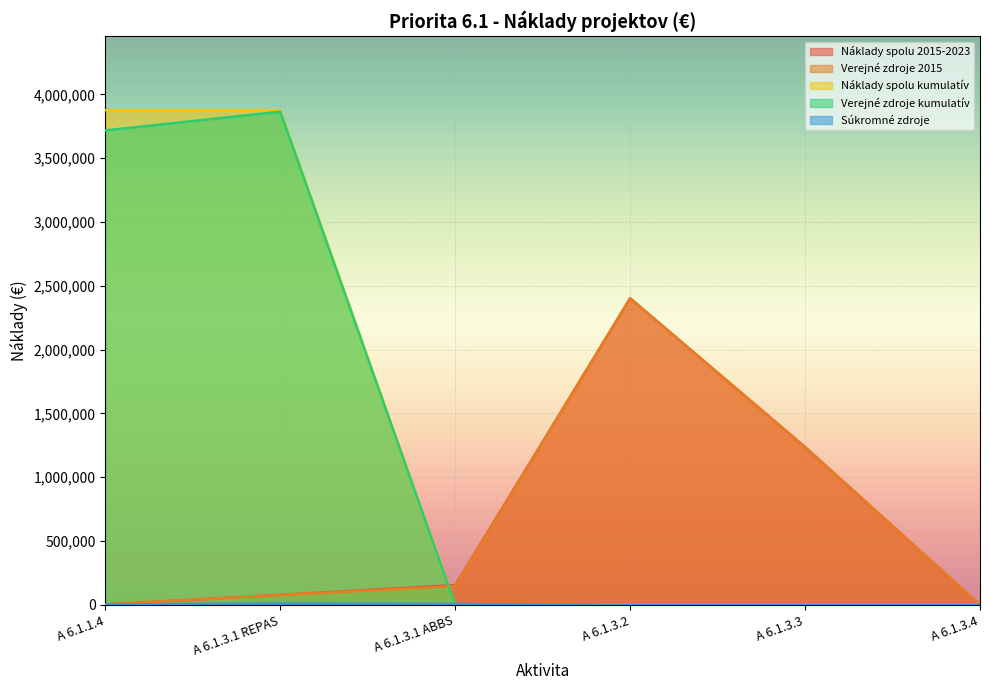

At which category does Náklady spolu 2015-2023 reach its first local peak?

A 6.1.3.2